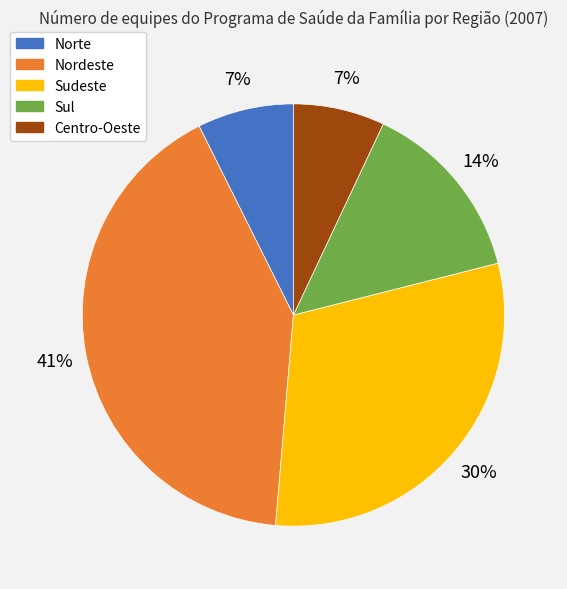

The Sul slice represents 27% of the pie. True or false?

False